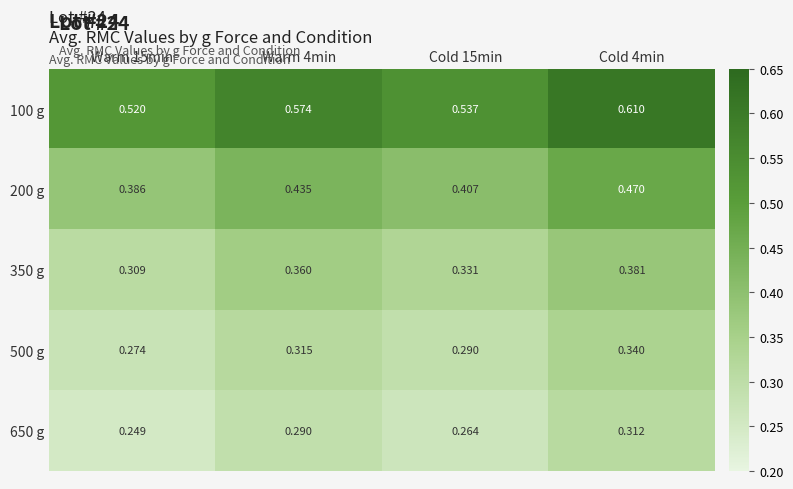

Is the value of 350 g at Warm 4min greater than the value of 200 g at Cold 4min?

No